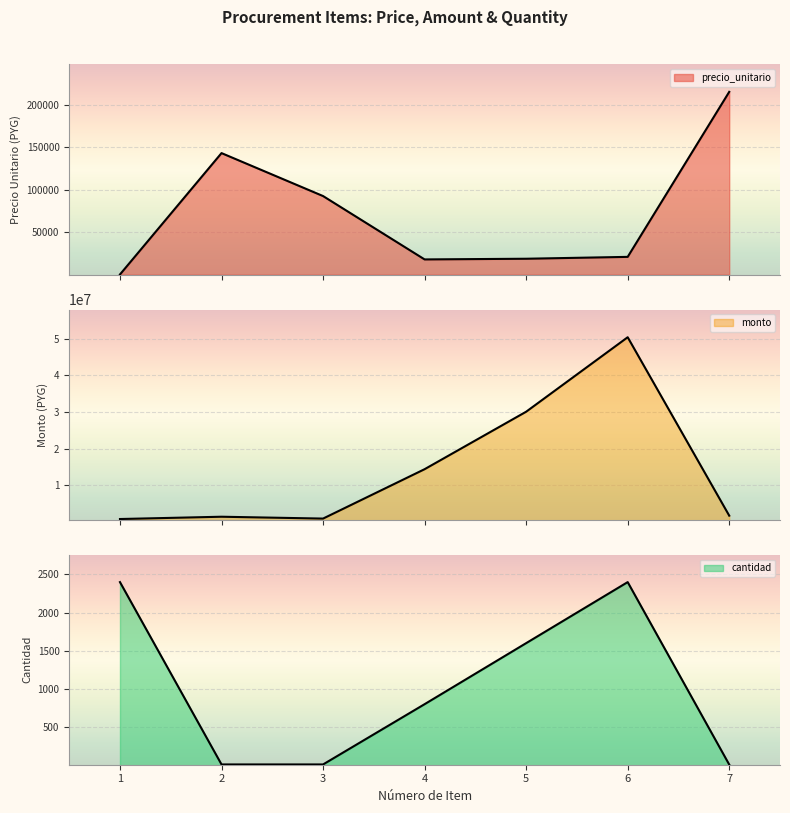

At which category does monto reach its first local peak?

2